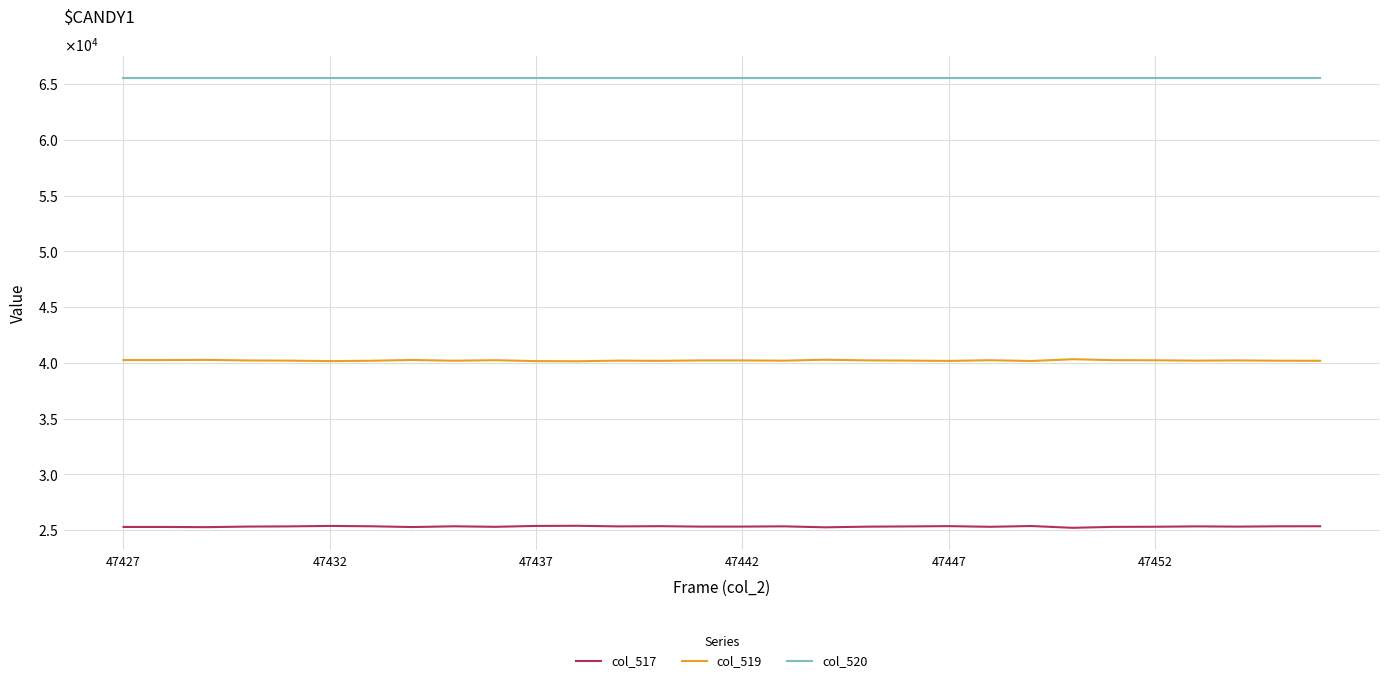

What are all the series names shown in the legend?

col_517, col_519, col_520